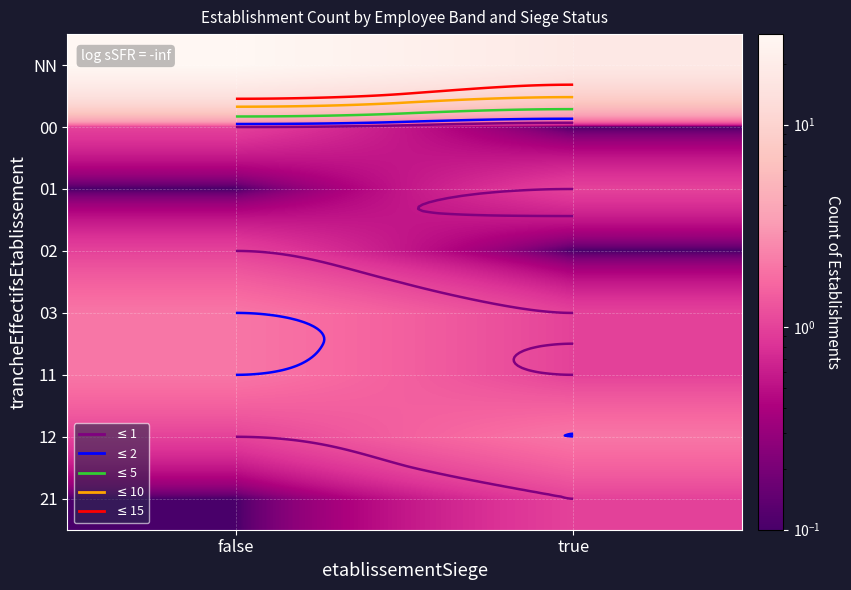

Is the value of 02 at true greater than the value of 01 at false?

No